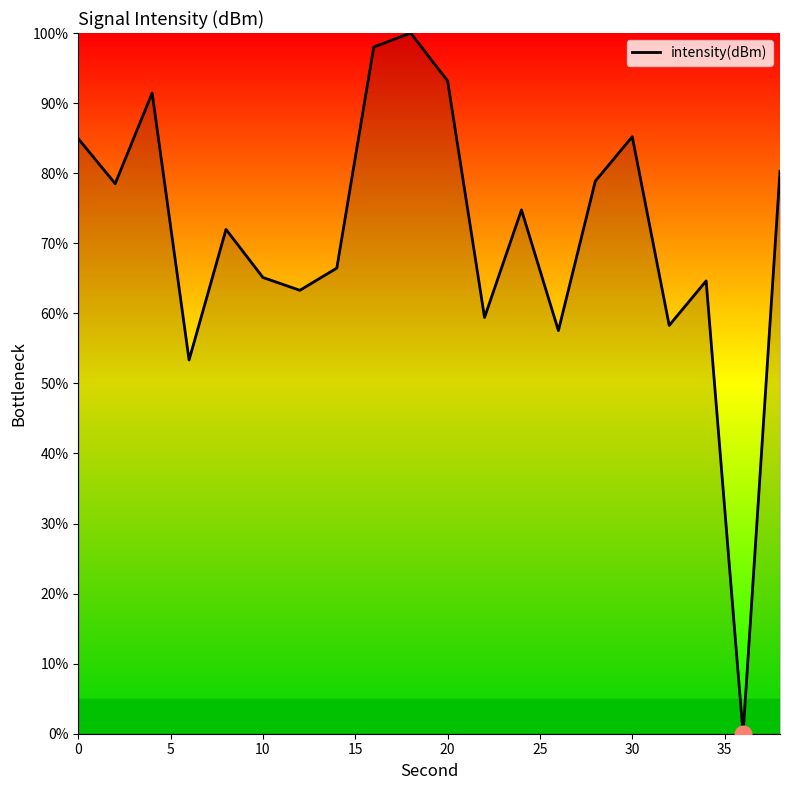

What is the greatest value displayed?

100.0